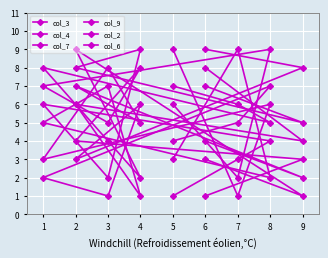

How many data points in col_3 are above 5?

4